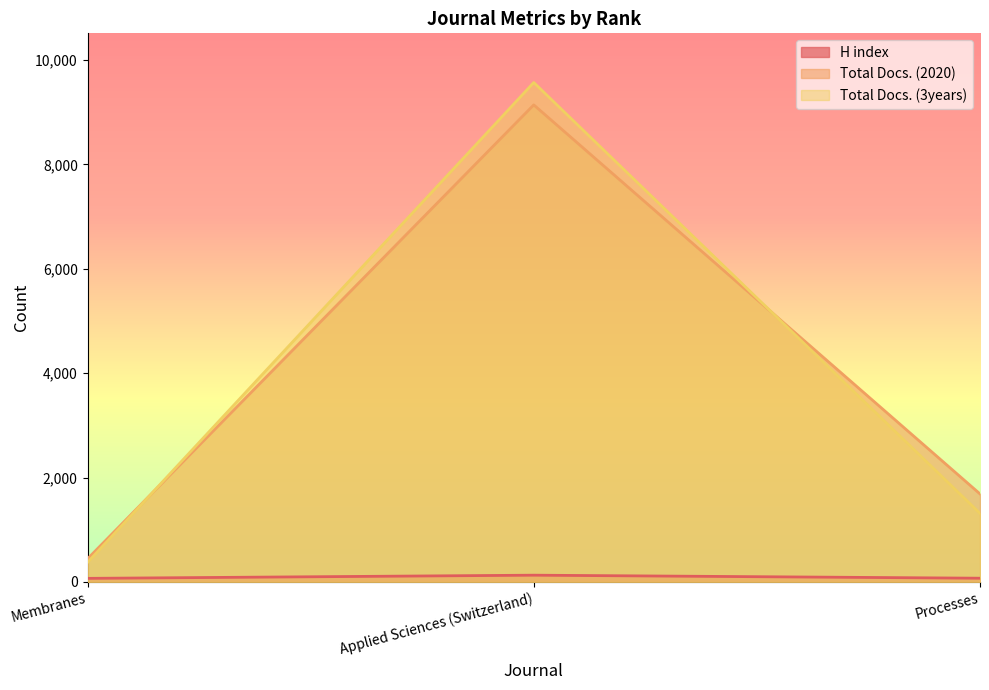

List the series in order of their peak value, lowest first.

H index, Total Docs. (2020), Total Docs. (3years)